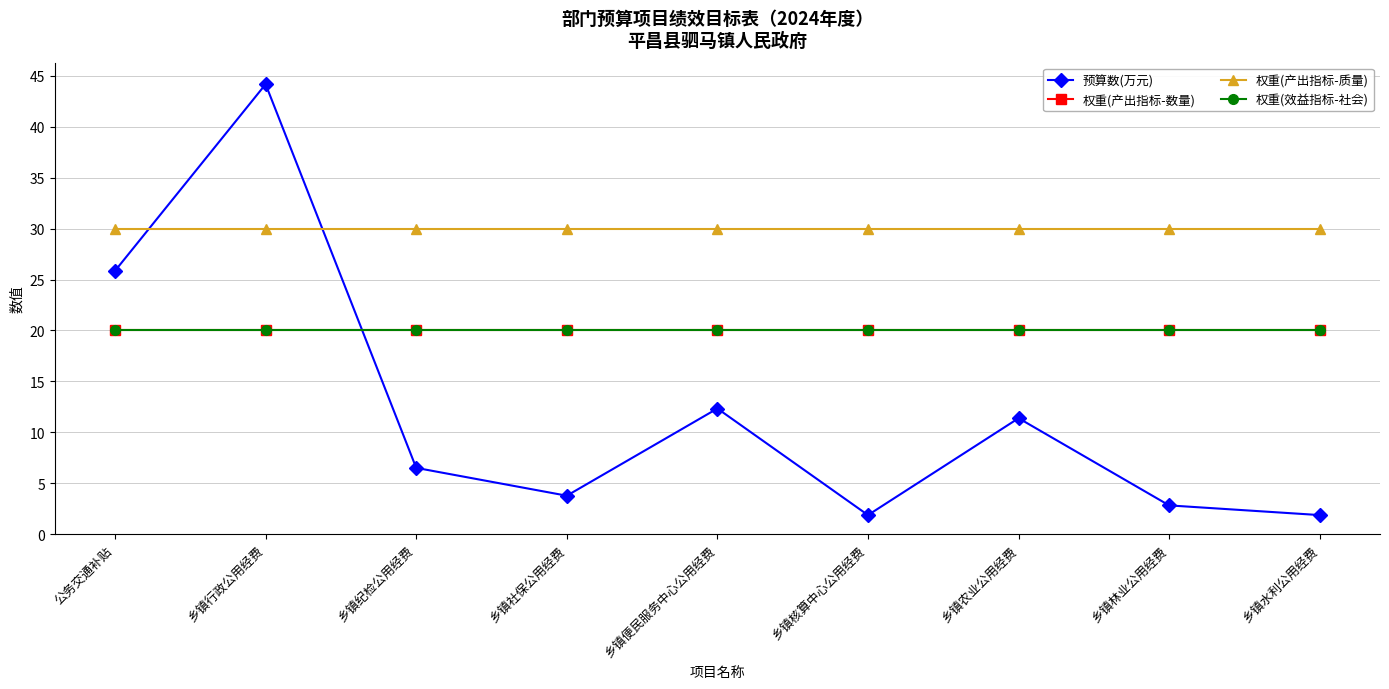

How many interior local valleys does the 预算数(万元) series have?

2